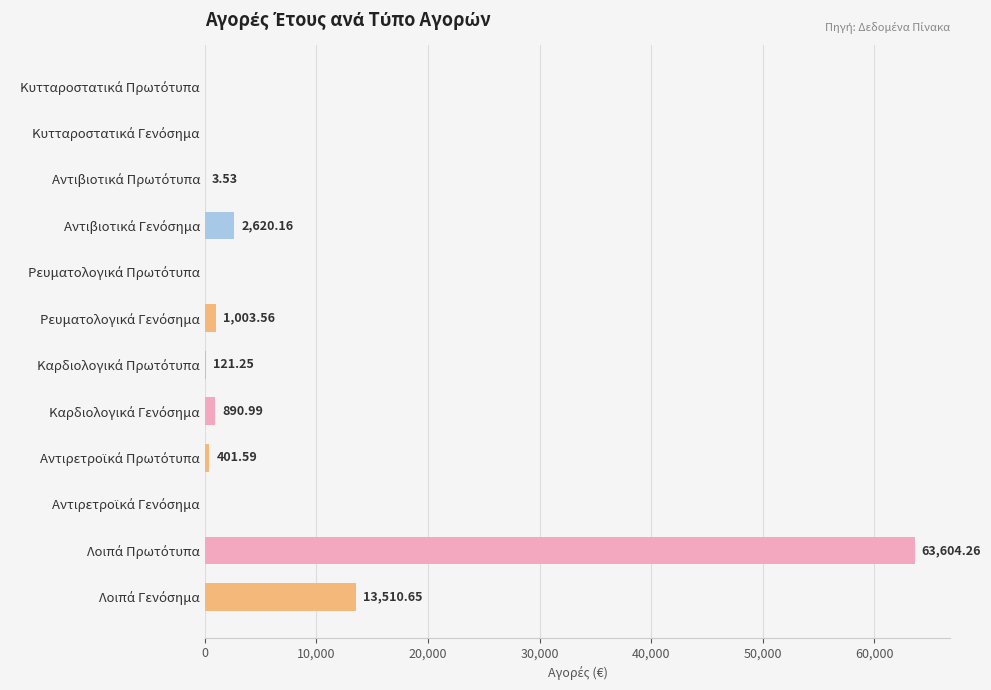

Are the bars horizontal?

Yes